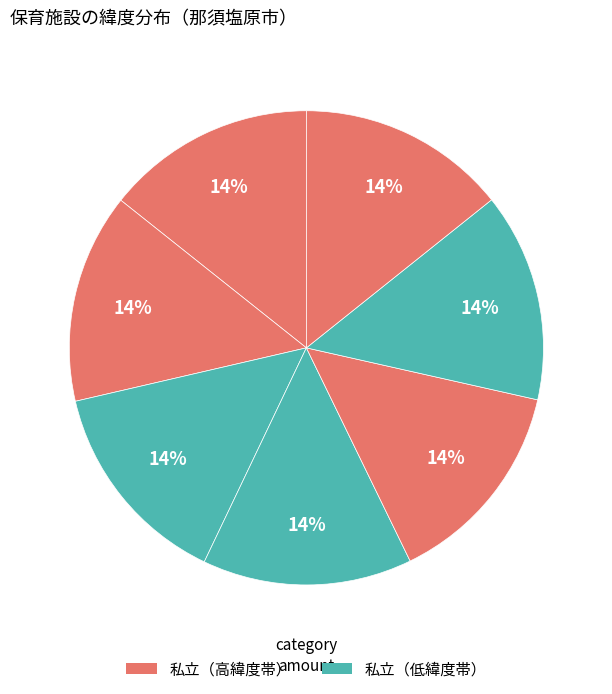

How many segments does this pie chart have?

7